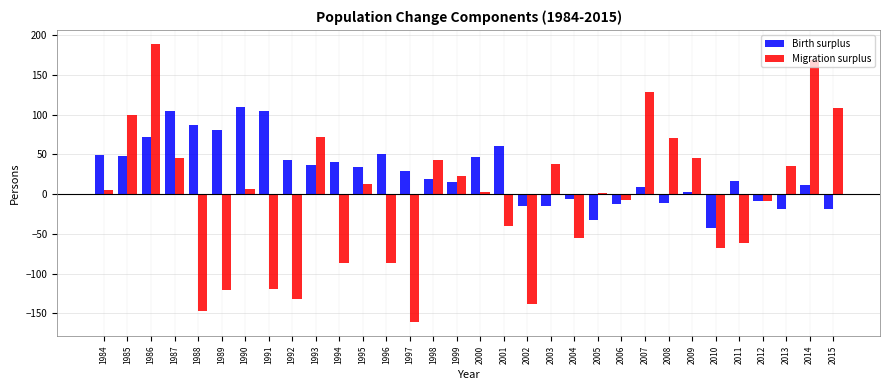

True or false: Birth surplus has a value of 122 at 1986.

False